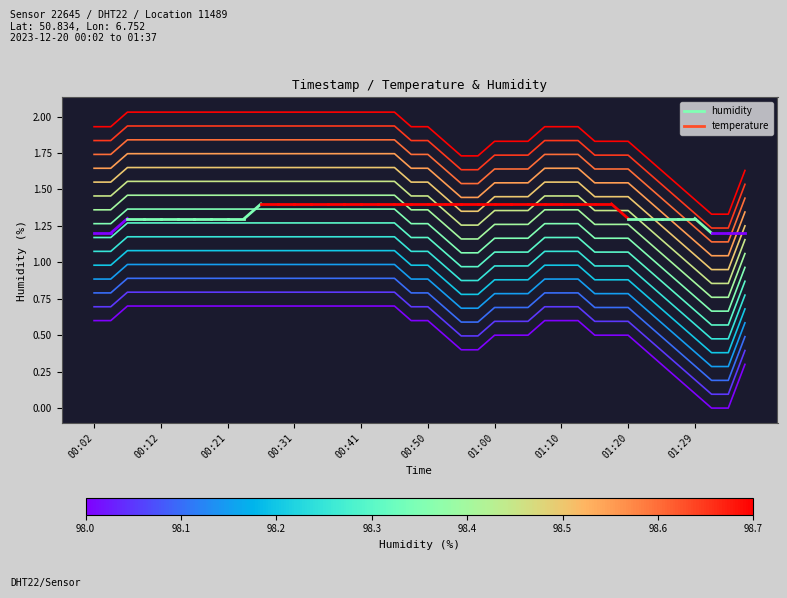

Is it true that the value at 00:41 is 1.7?

False